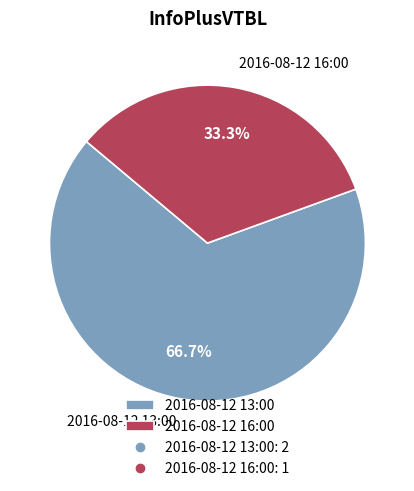

What is the largest slice in the pie chart?

2016-08-12 13:00